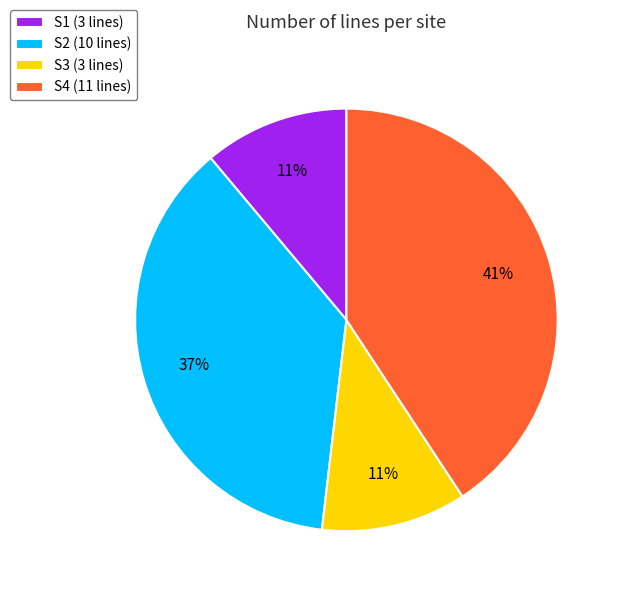

Is there a majority slice in this chart?

No